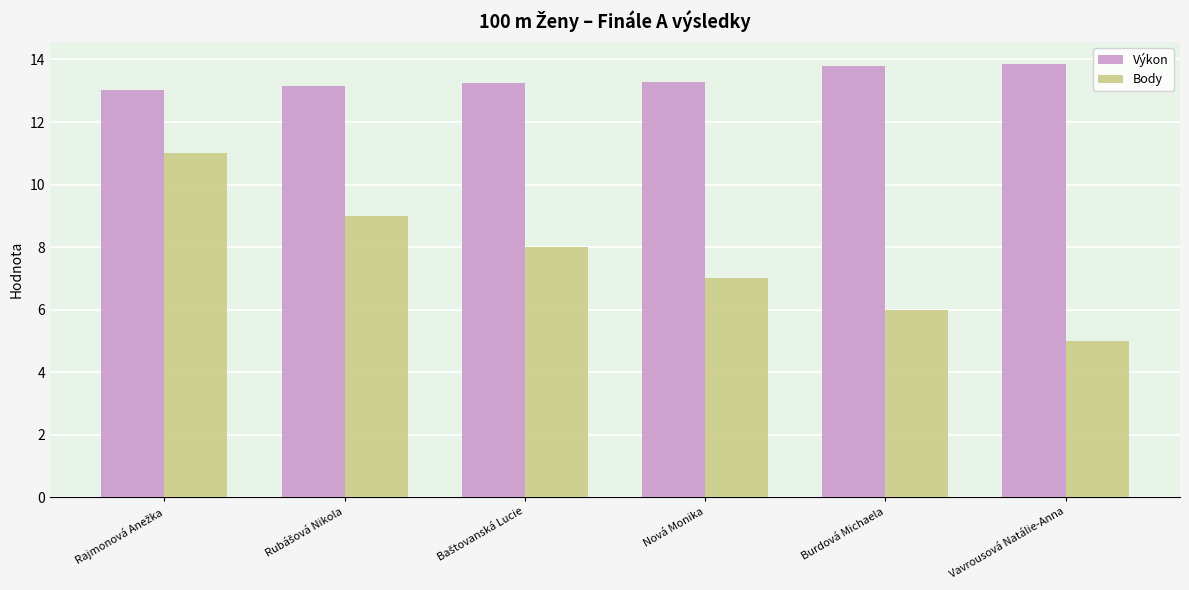

What position from the left is Nová Monika?

4